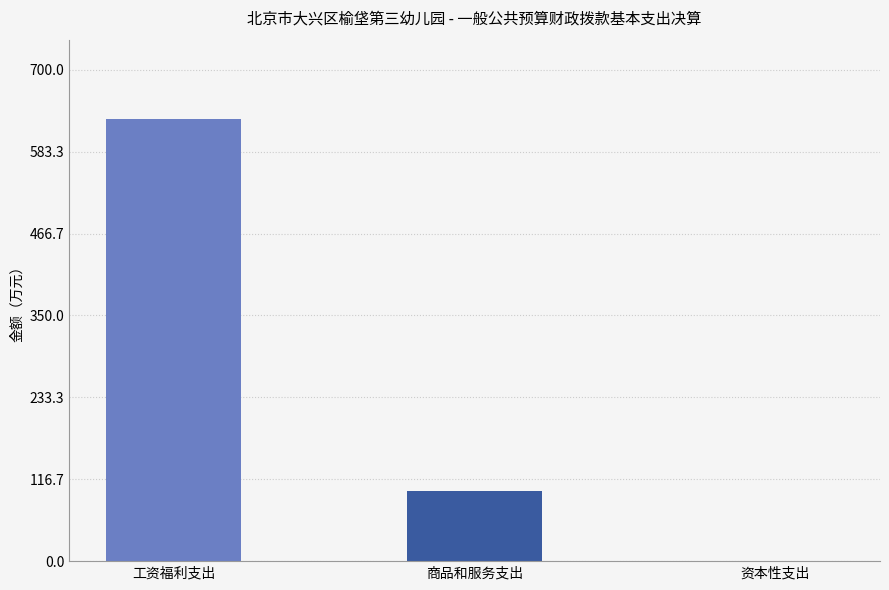

What is the difference between the maximum and second lowest values?

529.5